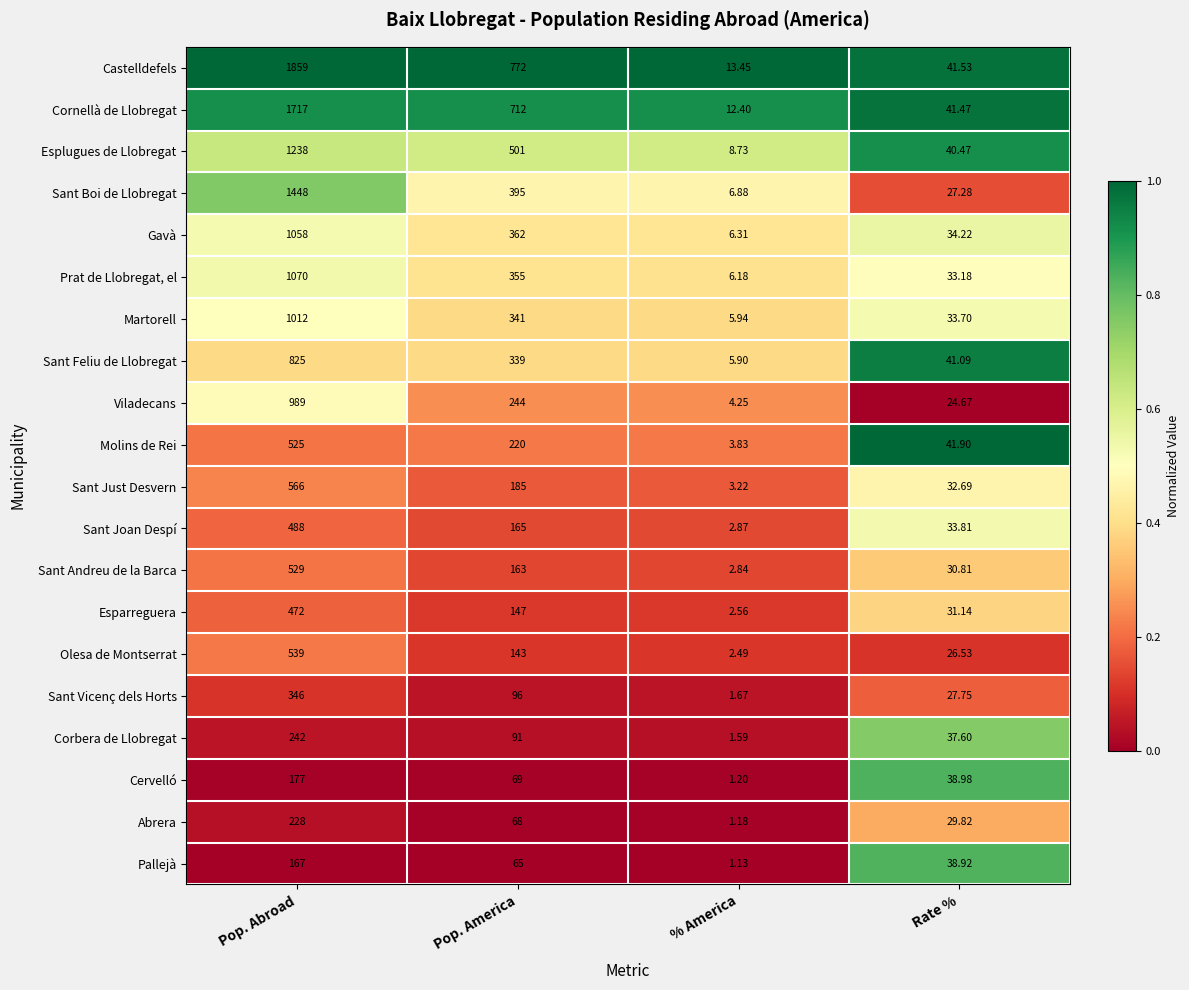

Between Pop. America and % America, which series saw the biggest shift?

Castelldefels